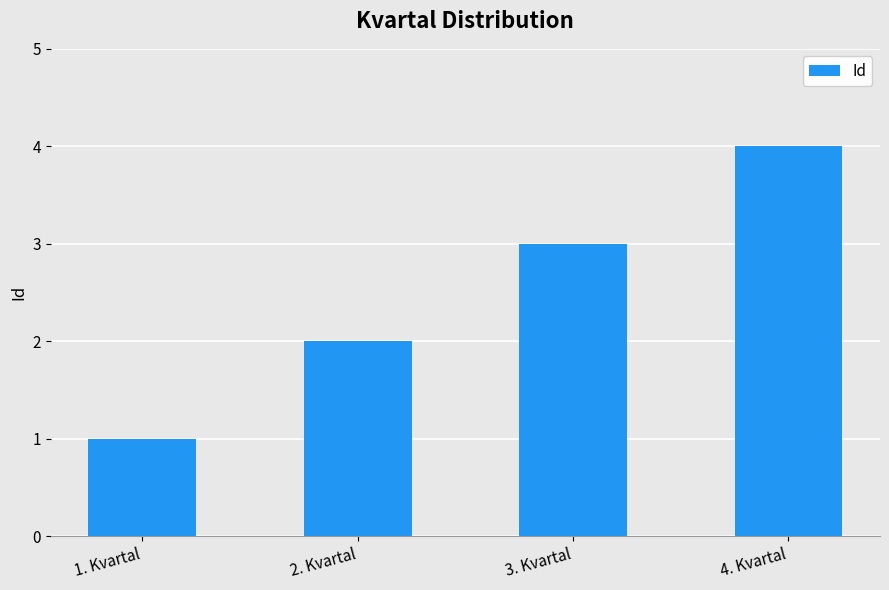

Are the bars horizontal?

No